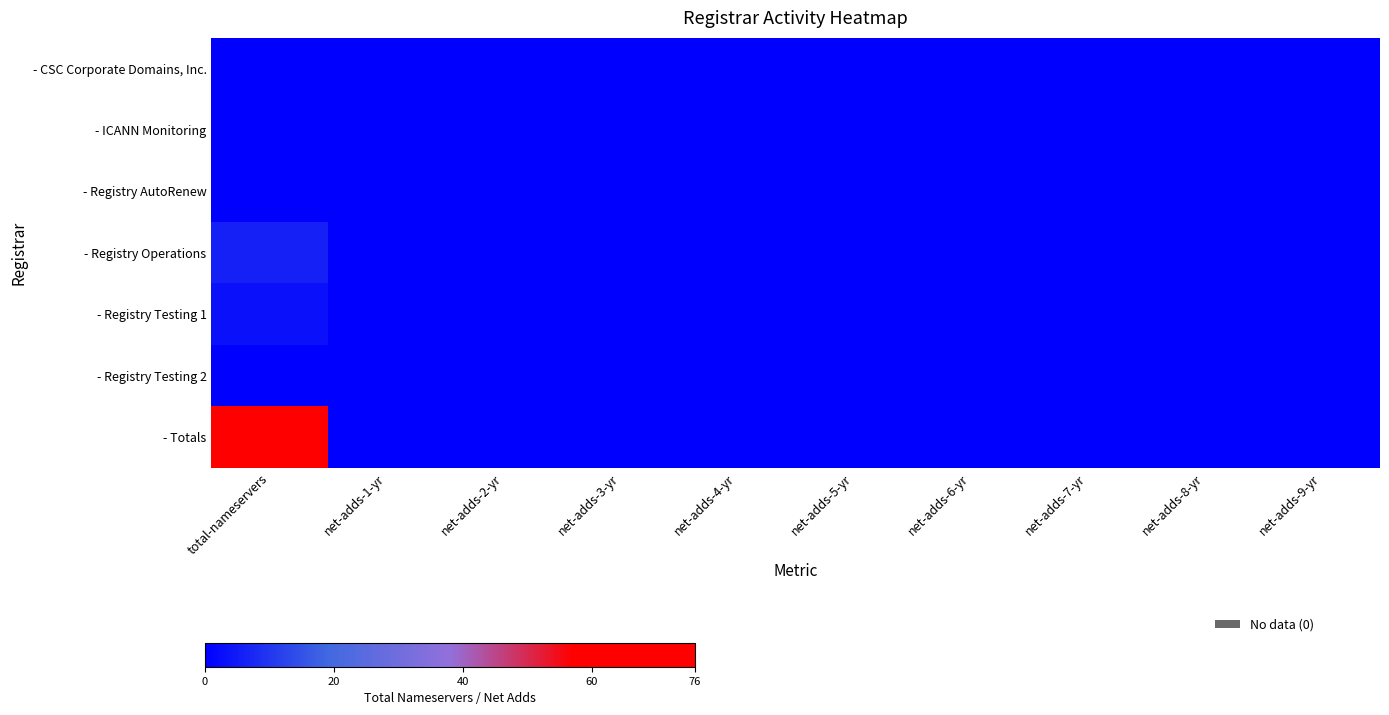

Which has a higher value, net-adds-8-yr or net-adds-6-yr?

net-adds-8-yr